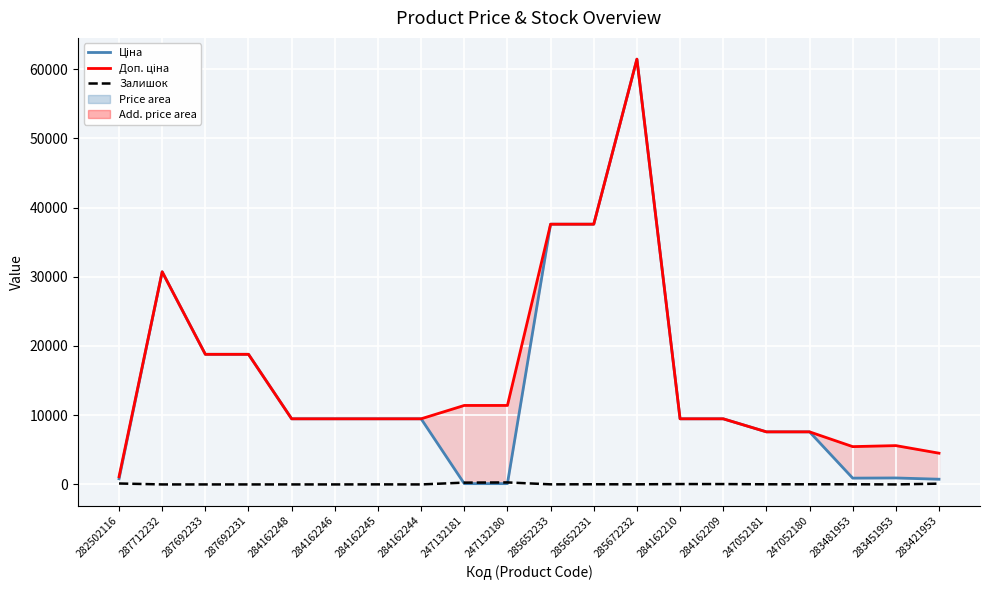

Reading left to right, transcribe all the data shown in this chart.

Ціна: 818.5	30717.1	18796.8	18796.8	9480.1	9480.1	9480.1	9480.1	114.1	114.1	37593.6	37593.6	61434.3	9480.1	9480.1	7596.5	7596.5	910.4	934.5	752.2
Доп. ціна: 1109.2	30717.1	18796.8	18796.8	9480.1	9480.1	9480.1	9480.1	11410.0	11410.0	37593.6	37593.6	61434.3	9480.1	9480.1	7596.5	7596.5	5462.3	5607.2	4513.3
Залишок: 135.0	0.0	0.0	0.0	0.0	0.0	8.0	0.0	260.0	290.0	13.0	23.0	16.0	55.0	53.0	20.0	21.0	24.0	2.0	113.0